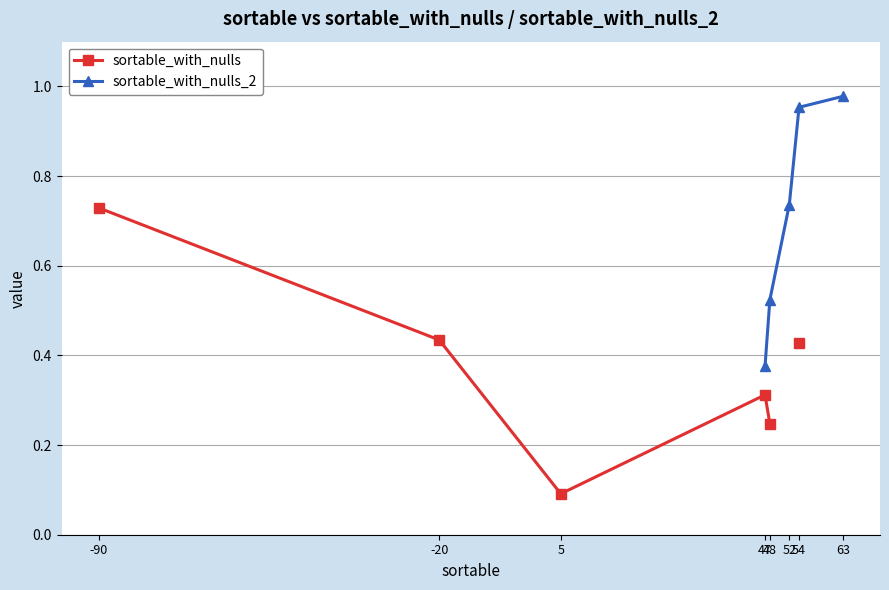

How many data points in sortable_with_nulls are above 0?

6